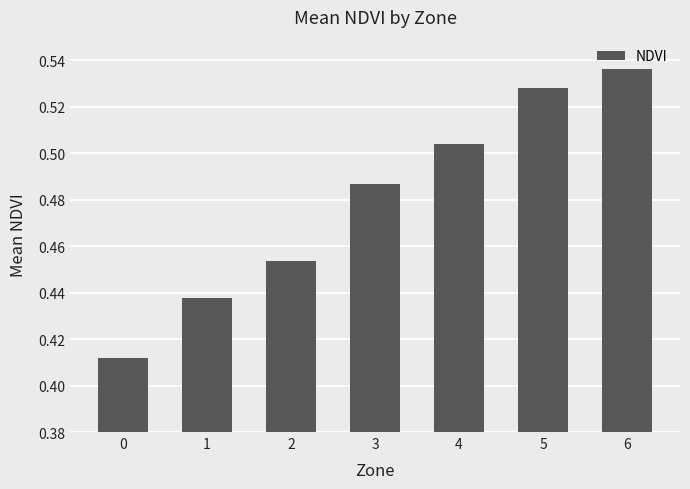

Rank the categories by value from lowest to highest.

0, 1, 2, 3, 4, 5, 6